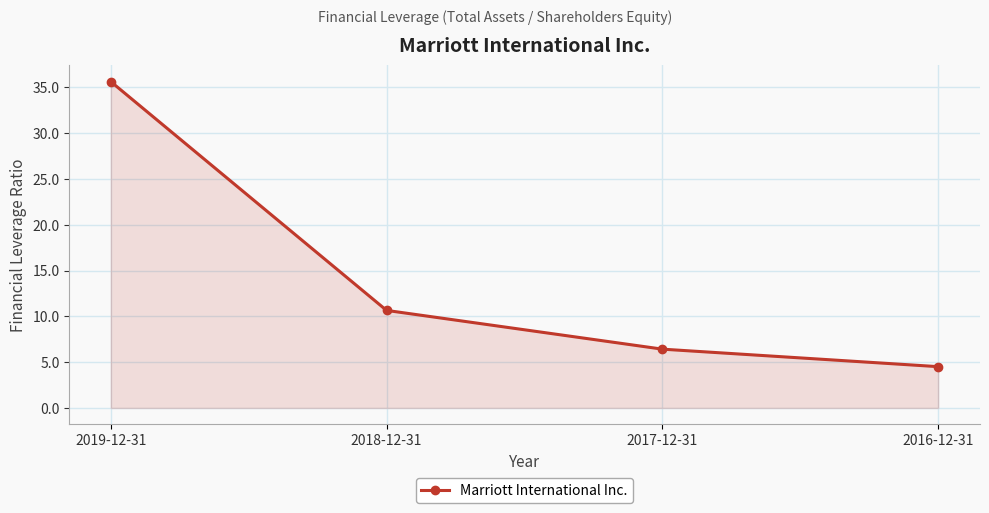

How many lines are shown in the chart?

1